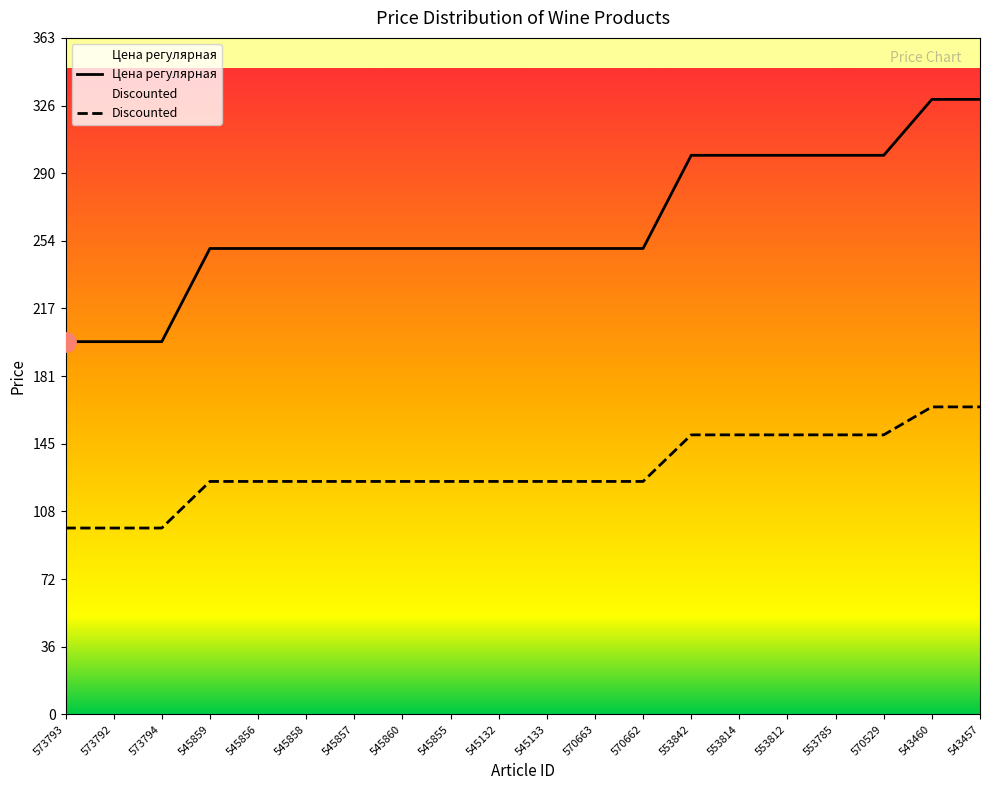

How many values in the Цена регулярная series are below 250?

3